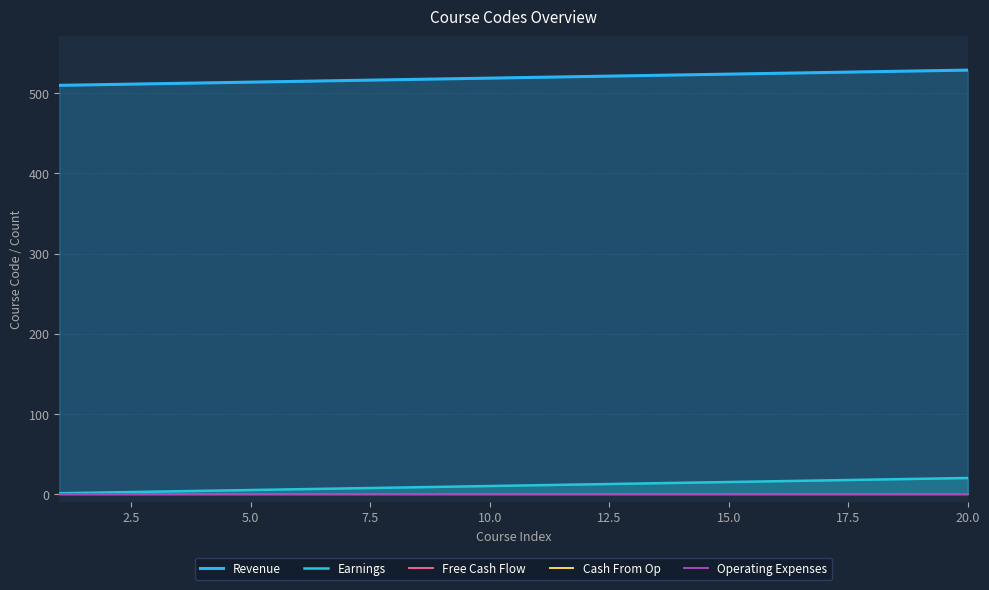

What is the average value of the Revenue series?

520